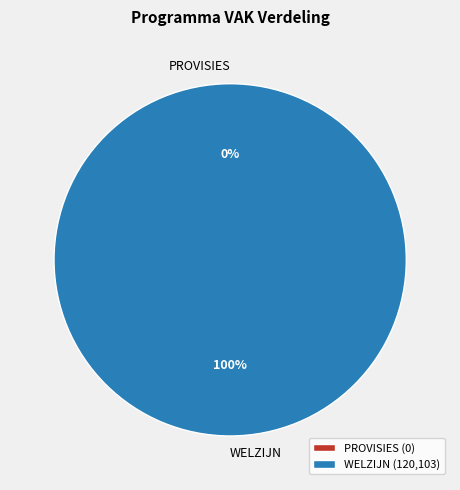

Which slice is the largest?

WELZIJN